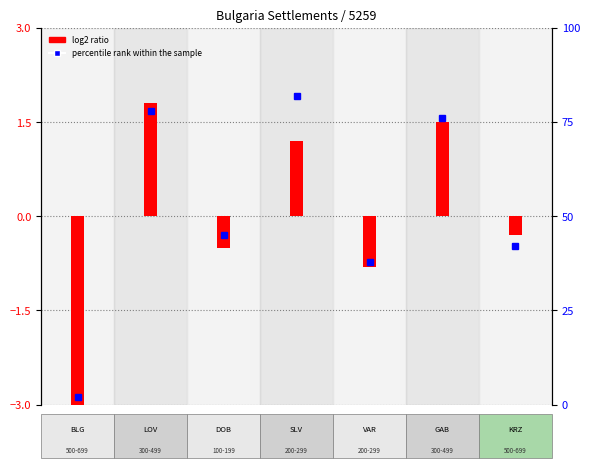

List the labels in order of value, smallest first.

0, 4, 2, 6, 3, 5, 1